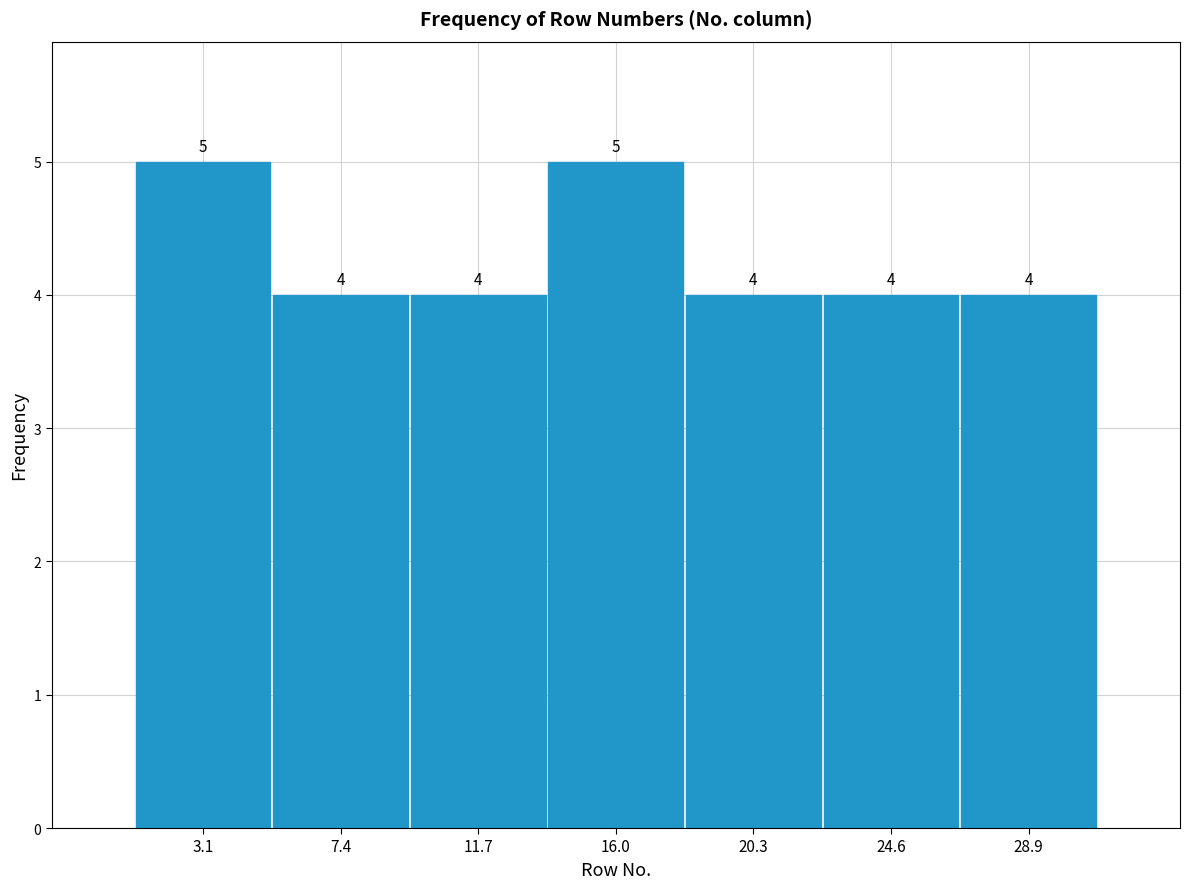

How tall is the bar that spans 14.0 to 18.0 on the x-axis? The bar edges are not printed on the chart, so give them approximately, as read against the axis.

5